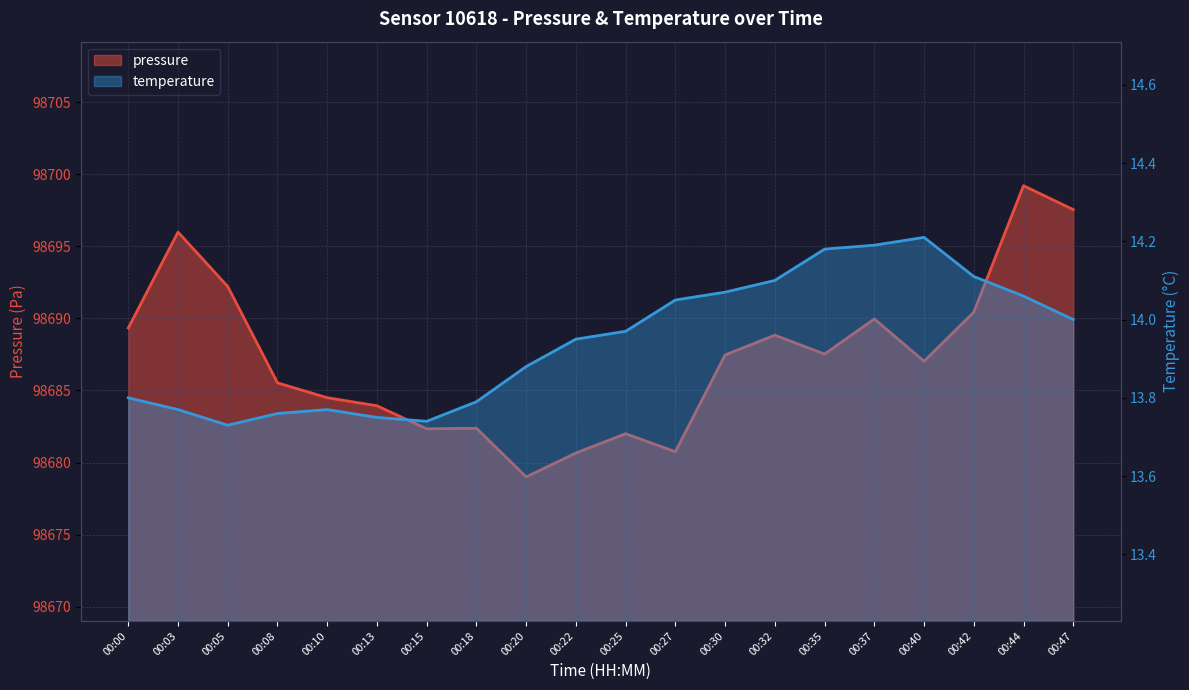

Is it true that temperature equals 3.8 at 00:47?

False